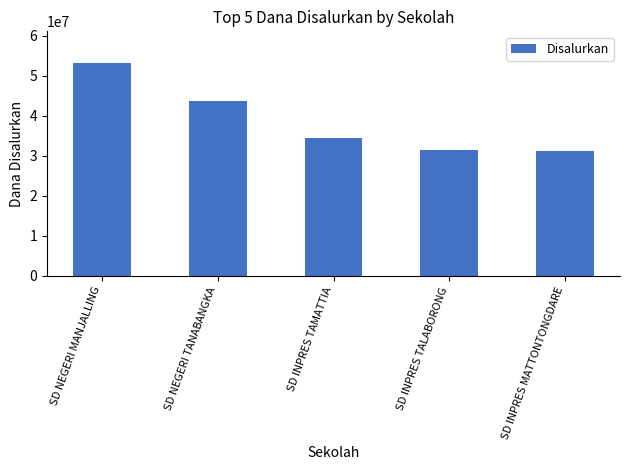

Count the number of categories in the chart.

5